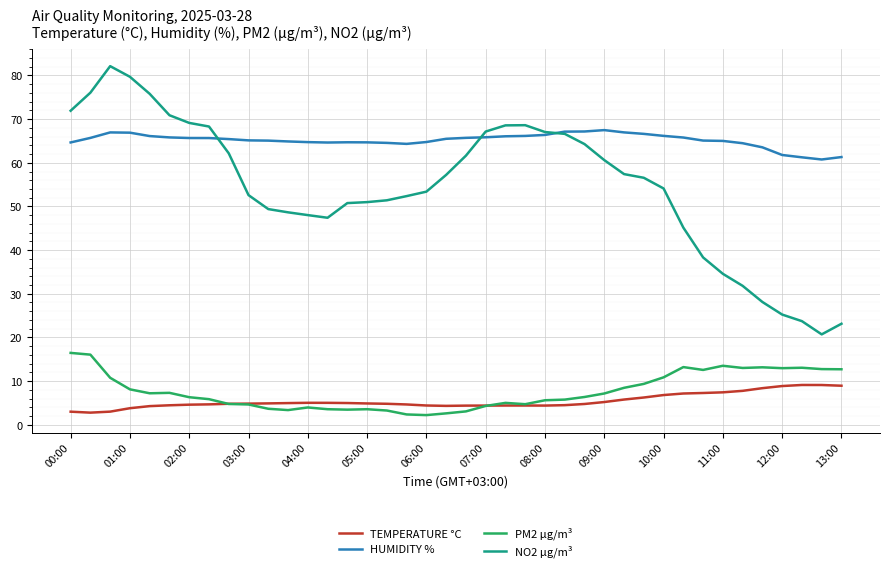

Which series has the widest spread of values?

NO2 µg/m³